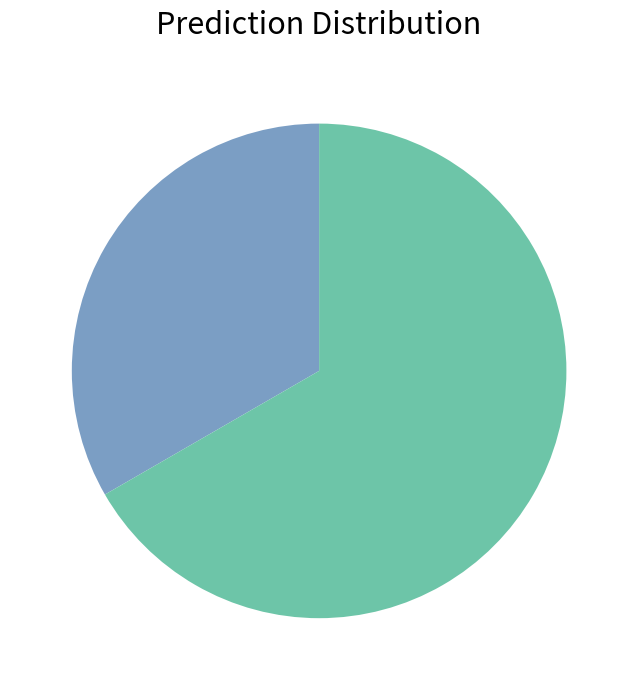

Does any single category account for the majority?

Yes